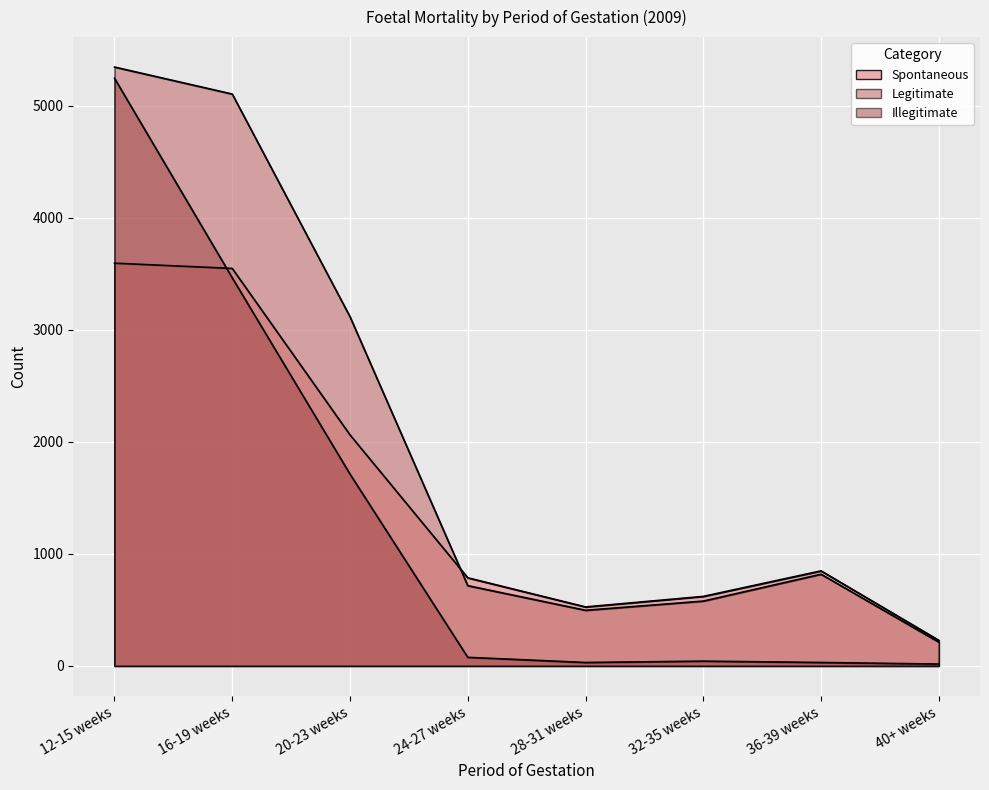

Reading left to right, list all the values displayed in this chart.

Spontaneous: 3595	3548	2062	786	526	620	848	228
Legitimate: 5346	5105	3117	716	496	578	818	212
Illegitimate: 5246	3464	1712	76	30	42	30	16